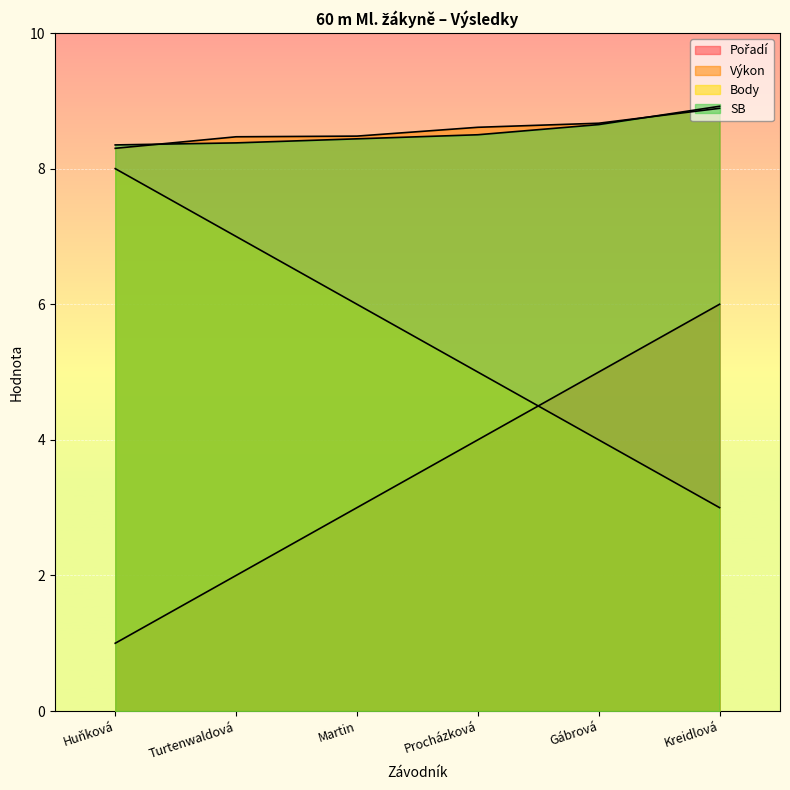

Which series changed the most between Turtenwaldová and Gábrová?

Pořadí